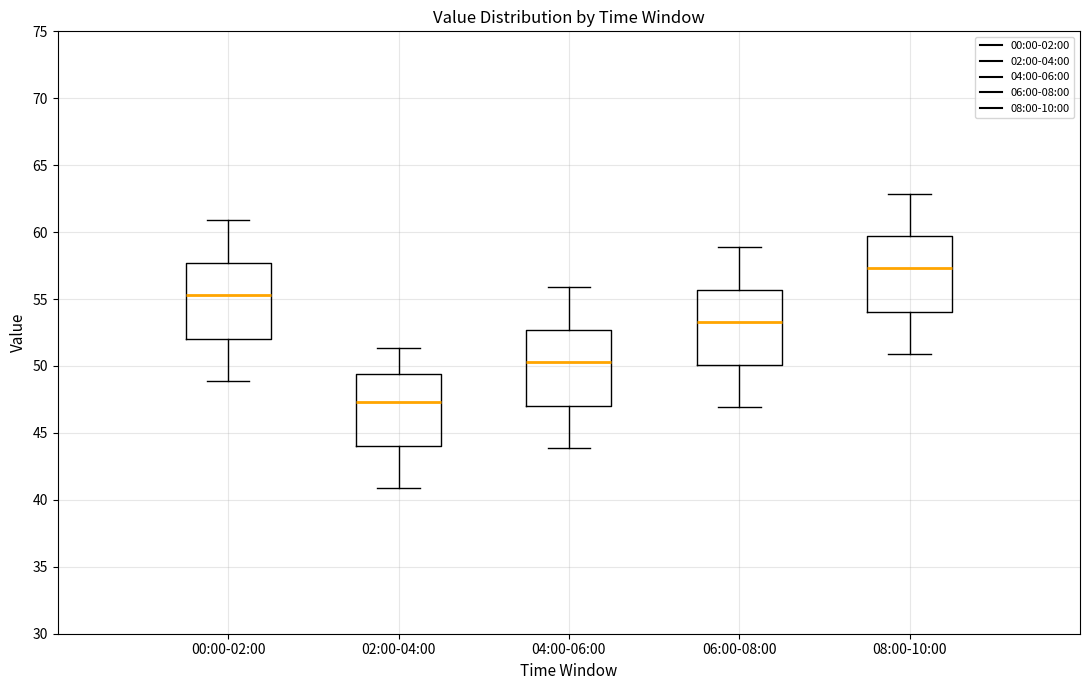

Where does the lower whisker of the box for 00:00-02:00 end on the y-axis? The values are not printed on the chart, so give them approximately, as read against the axis.

49.0